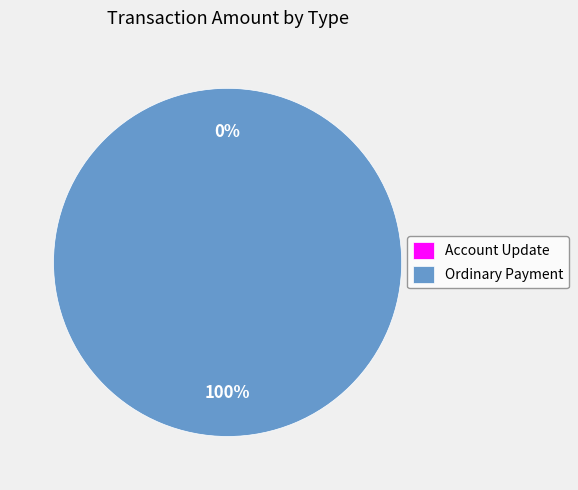

What is the largest slice in the pie chart?

Ordinary Payment